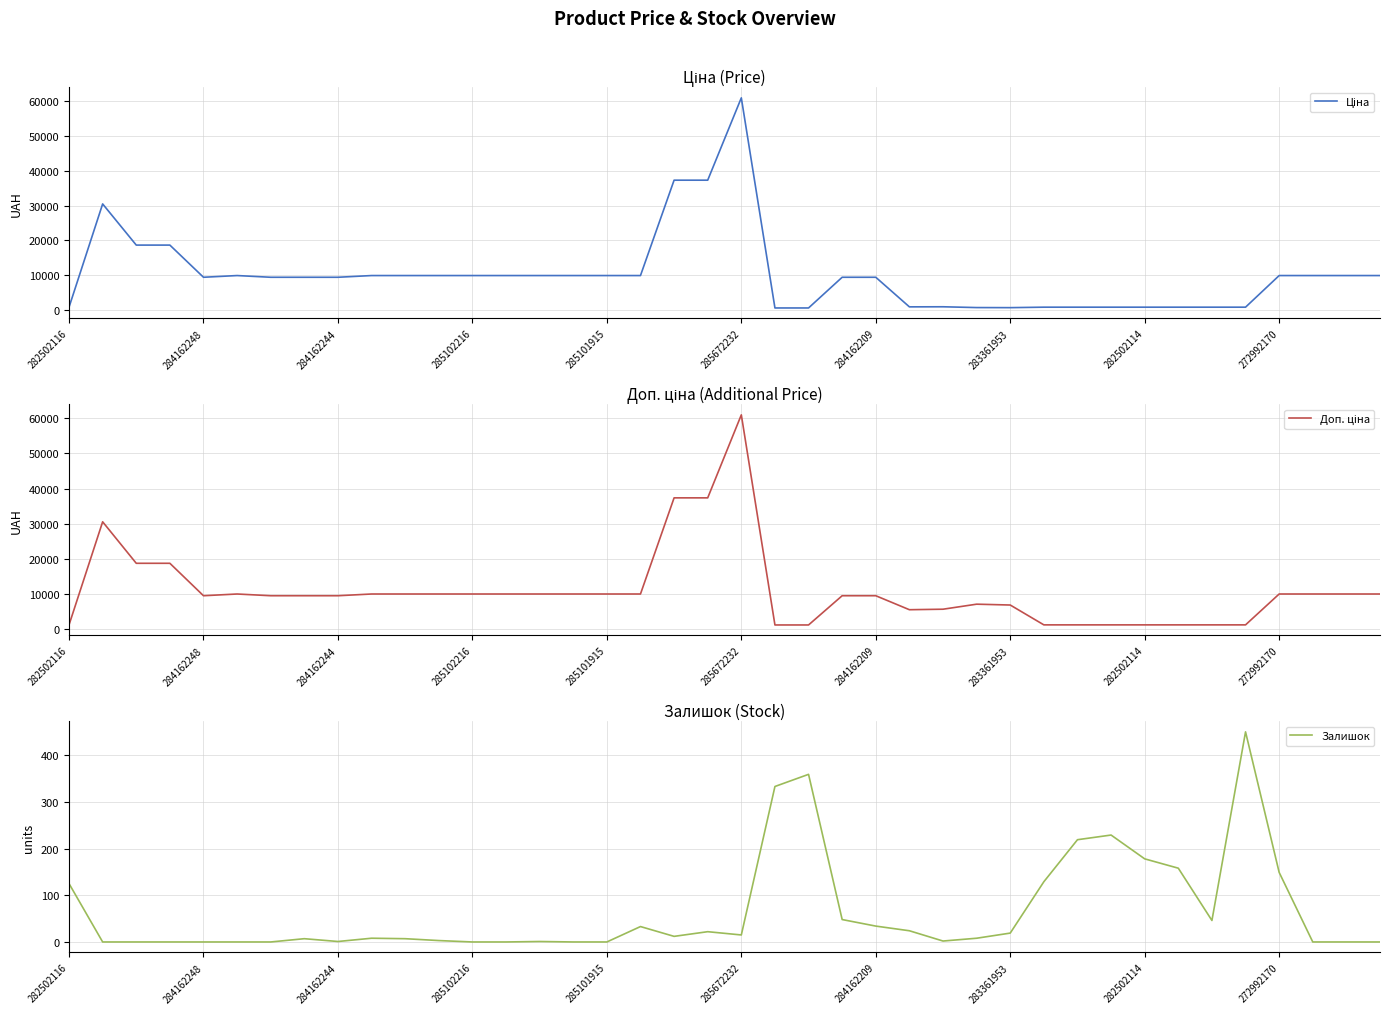

The Залишок series shows 22.0 at 19. True or false?

True